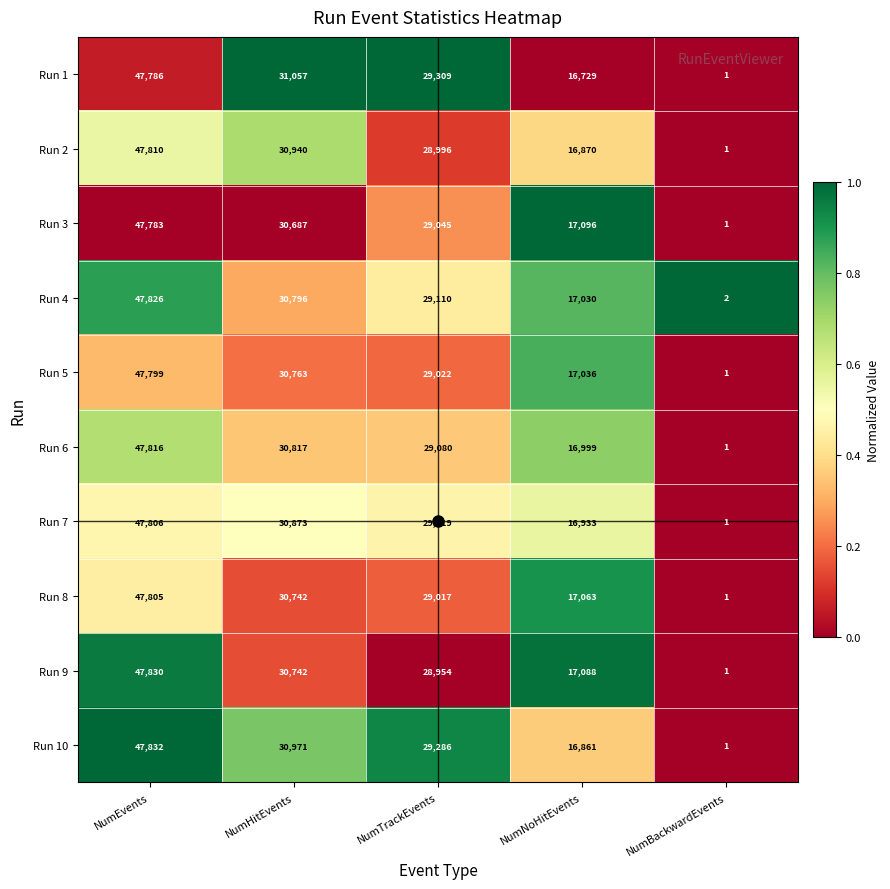

Which category has the lowest value across all series?

NumBackwardEvents